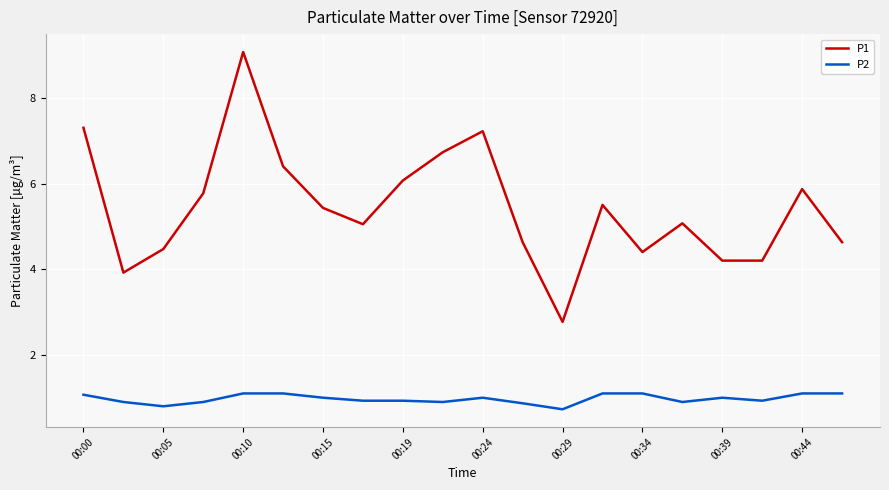

How many distinct data groups are displayed?

2